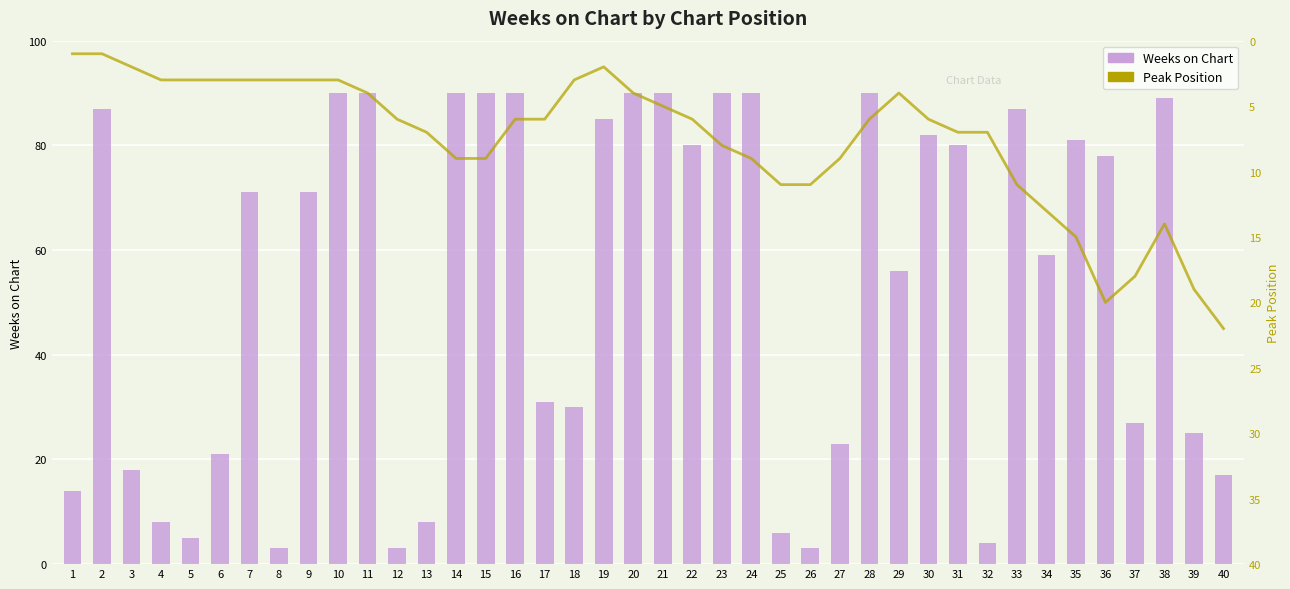

What is the difference between the second highest and minimum values in the Weeks on Chart series?

87